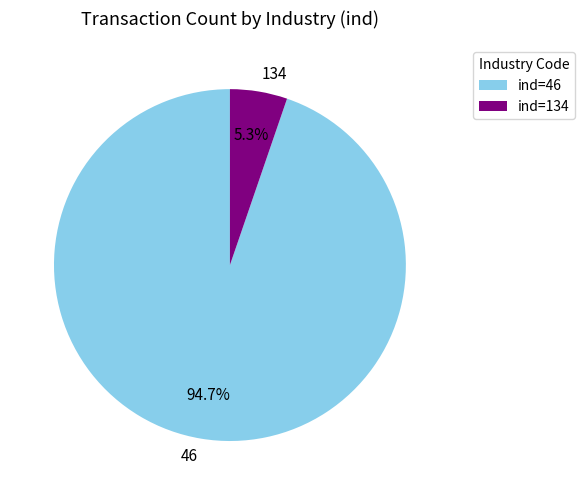

Which has a higher value, 46 or 134?

46